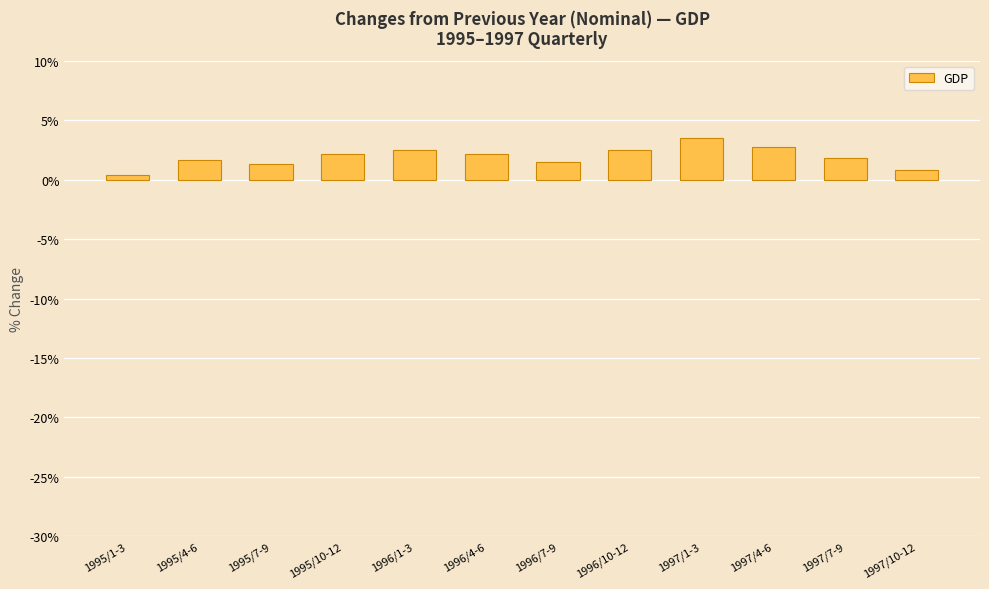

How many values are below 2?

6